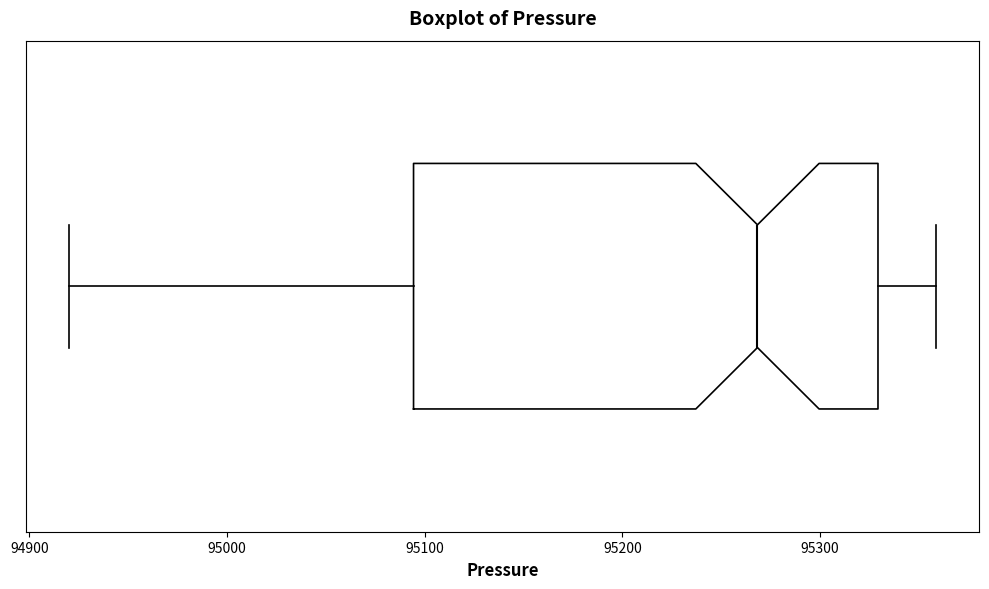

Read this box plot against the x-axis: the position of the median line, the range covered by the box, and the ends of both whiskers. The values are not printed on the chart, so give them approximately, as read against the axis.

median 95270, box 95090 to 95330, whiskers 94920 to 95360